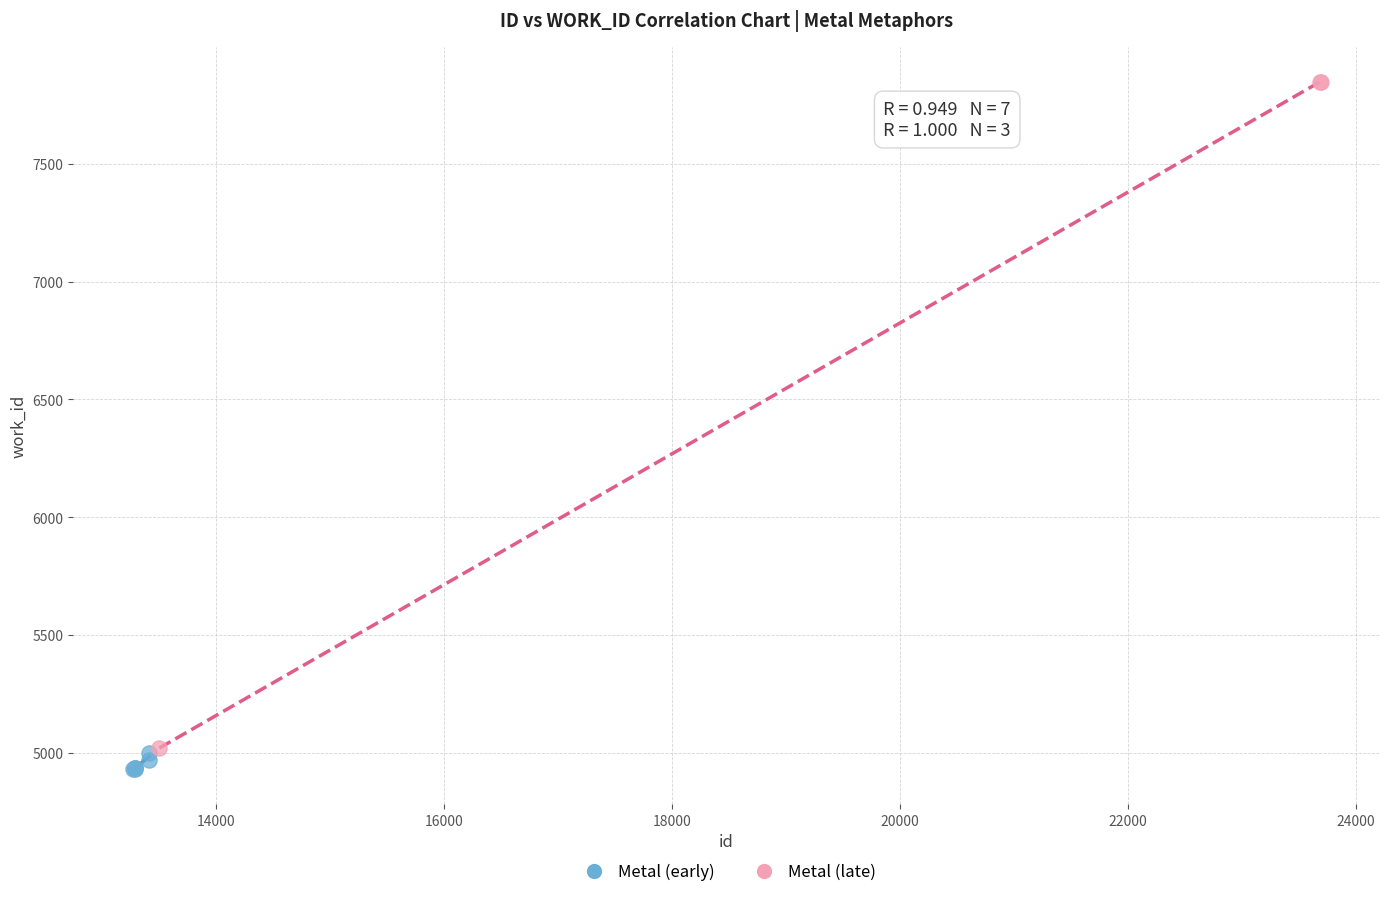

Which series reaches the maximum Y coordinate?

Metal (late)